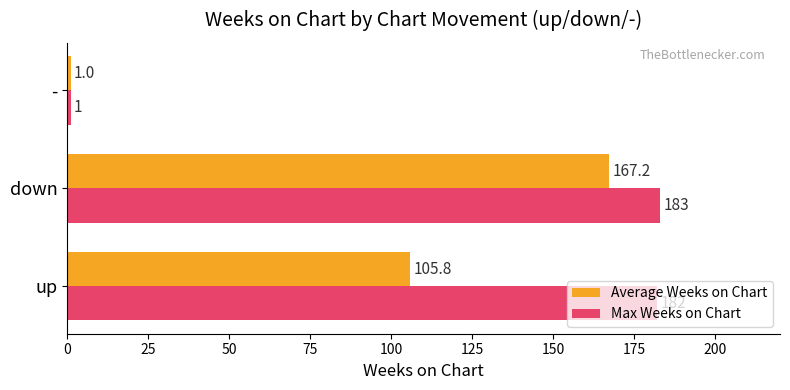

Which series has the largest total across all categories?

Max Weeks on Chart